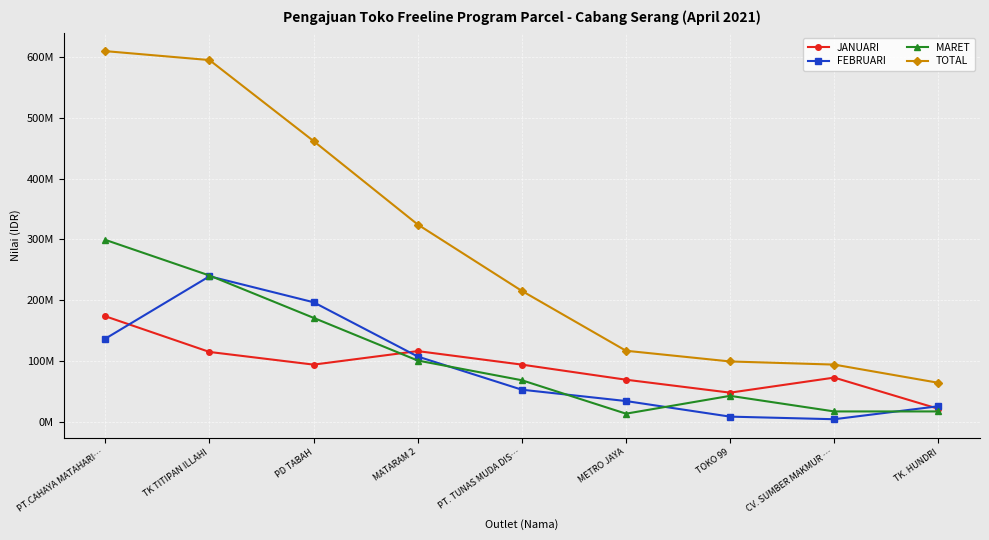

What are all the series names shown in the legend?

JANUARI, FEBRUARI, MARET, TOTAL